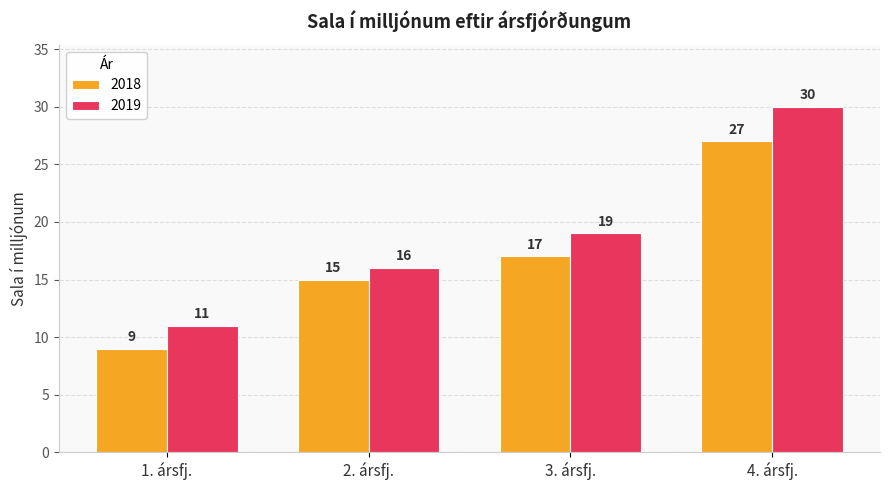

How many groups of bars are there?

4